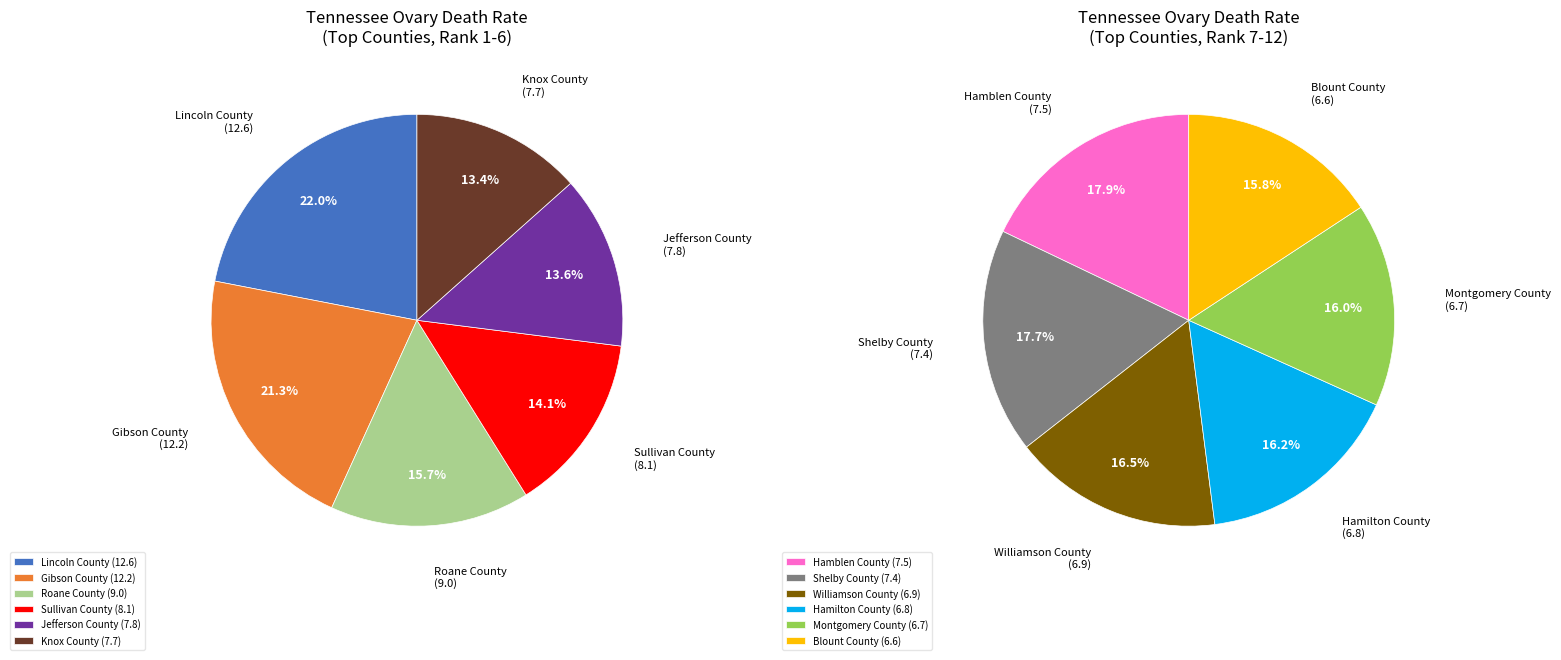

How many slices are in this pie chart?

12